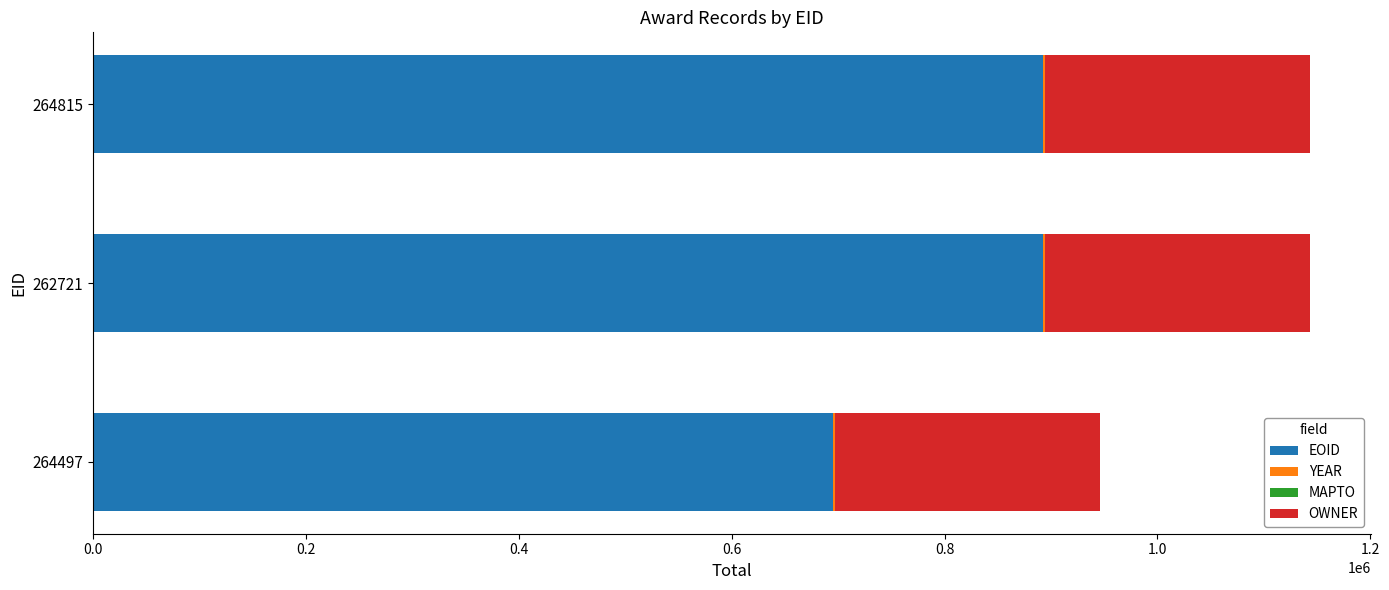

True or false: EOID has a value of 379795 at 264497.

False